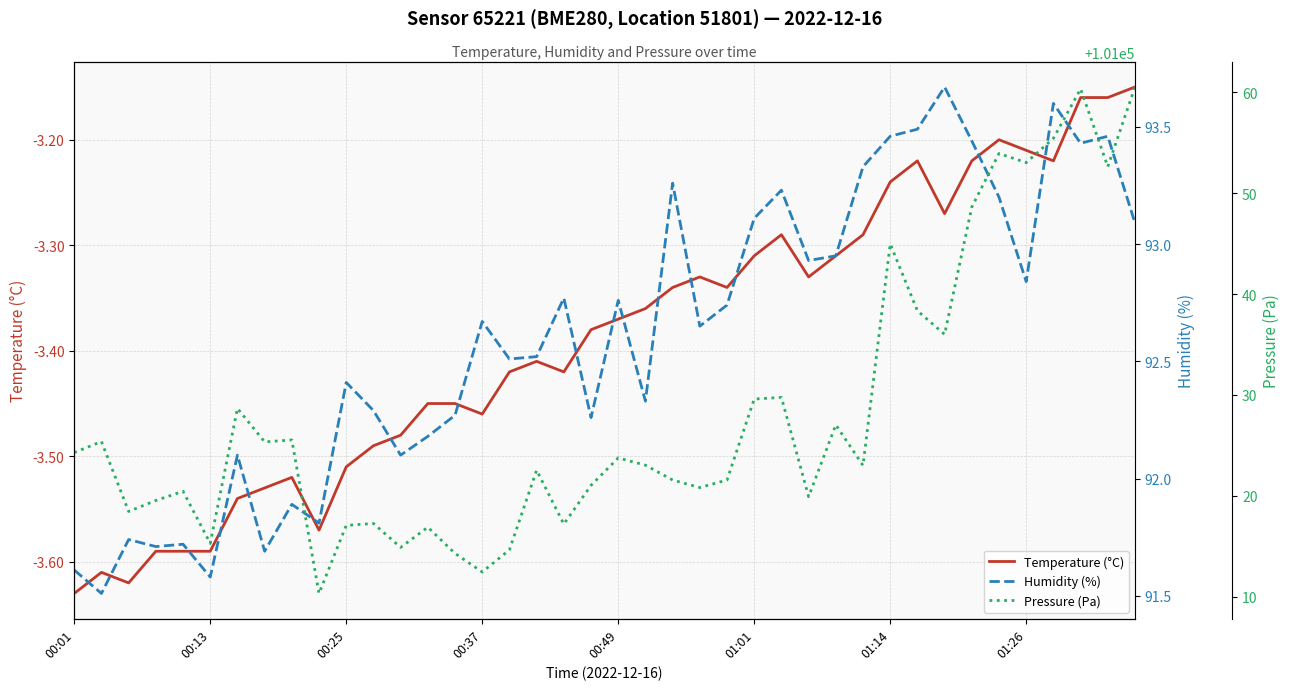

Is the value of Temperature (°C) at 31 greater than the value of Humidity (%) at 01:14?

No